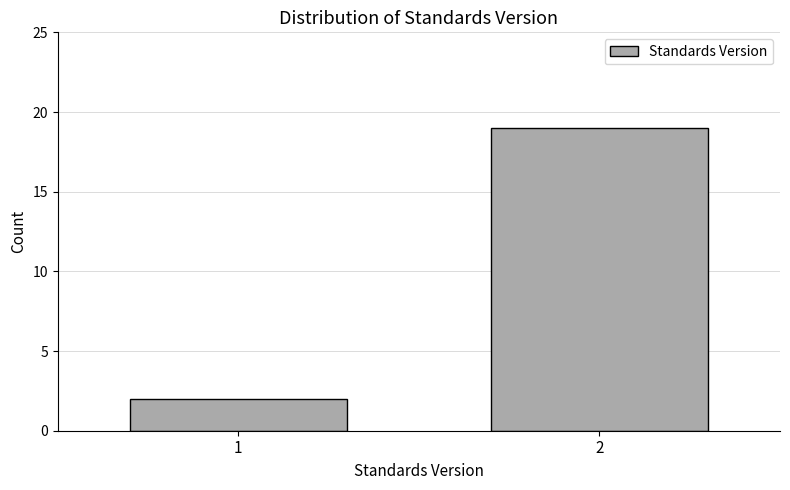

Reading left to right, extract all data points from this chart.

1=2	2=19